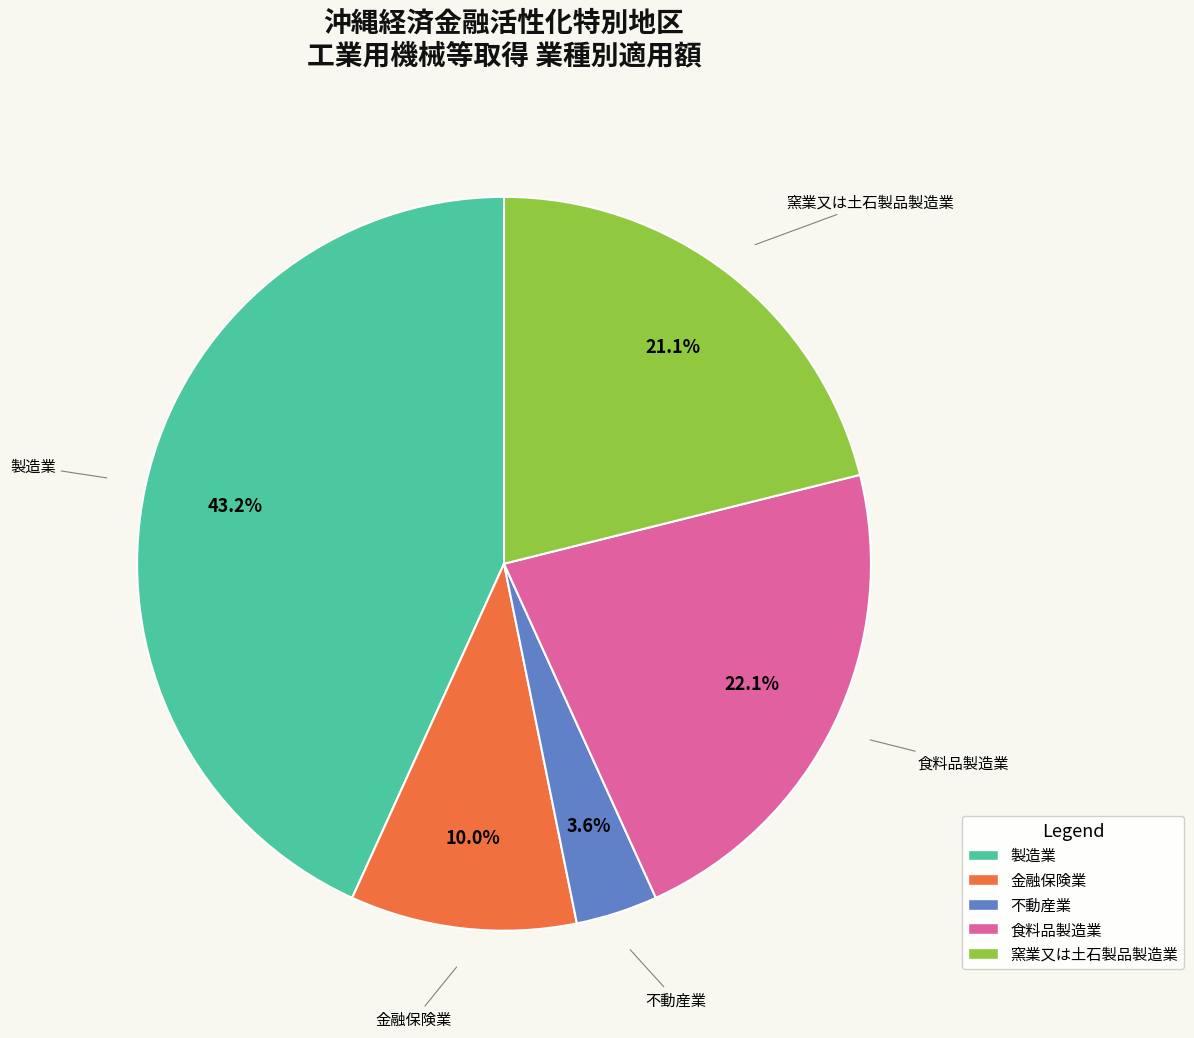

Is there a majority slice in this chart?

No